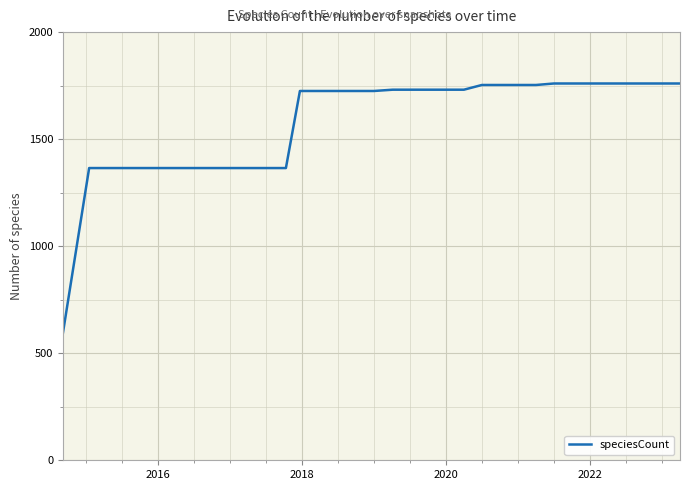

What is the difference between the maximum and minimum values?

1166